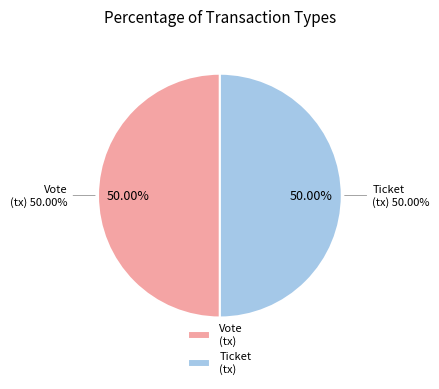

To the nearest percent, what is the average slice percentage?

50%